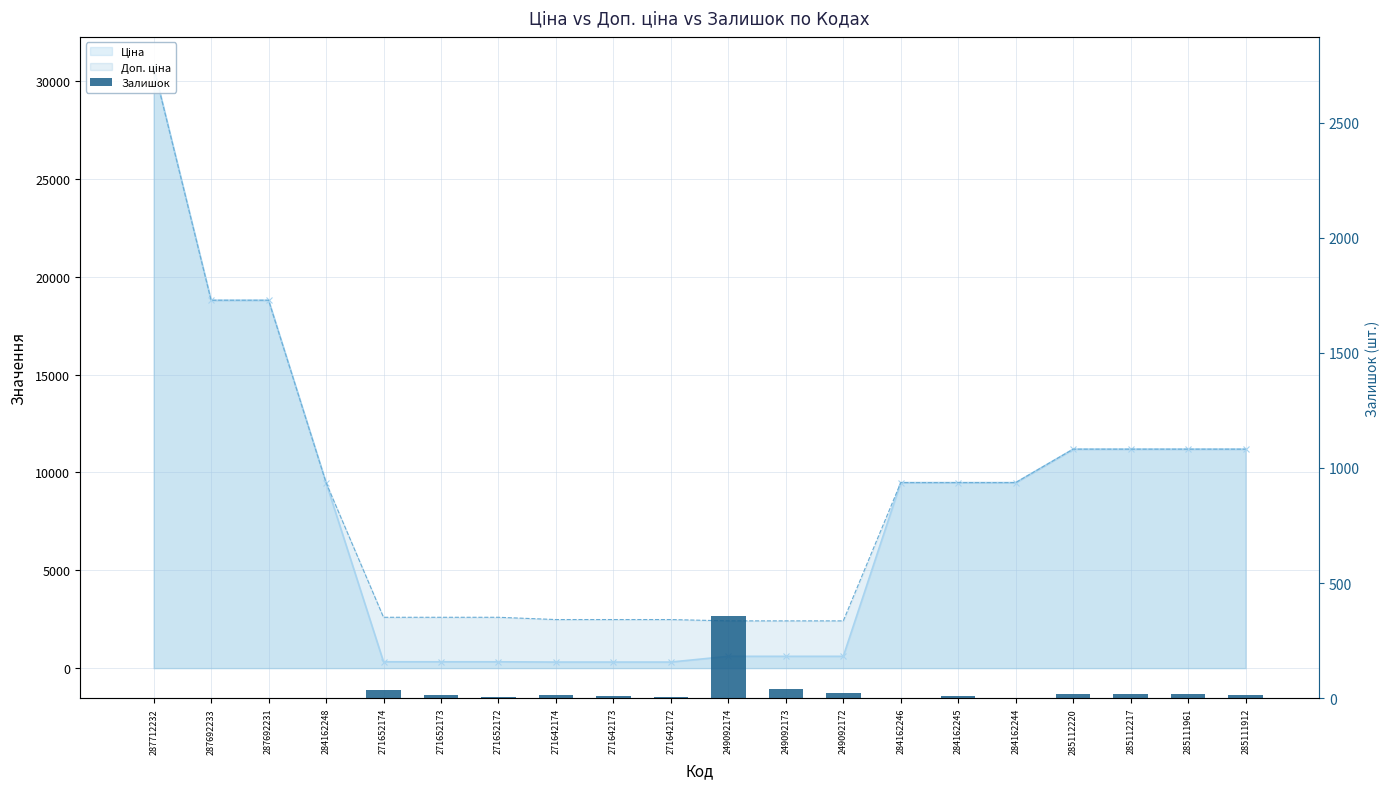

Are the bars horizontal?

No